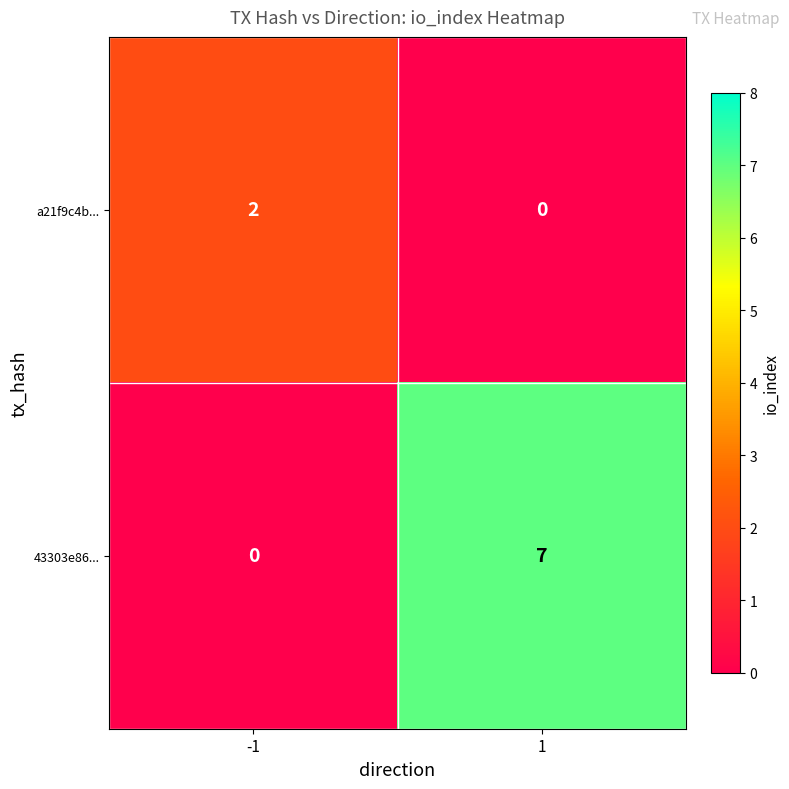

At how many categories does at least one series exceed 4?

1